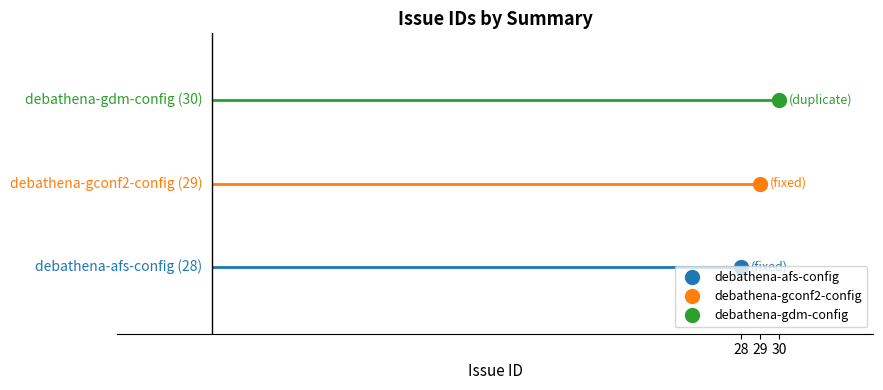

What is the difference between the maximum and minimum values?

2